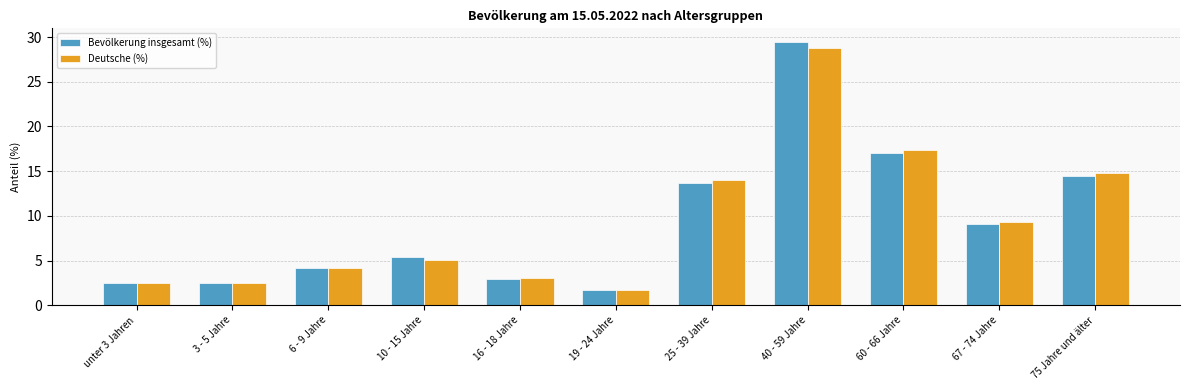

At which category is the sum across all series the highest?

40 - 59 Jahre